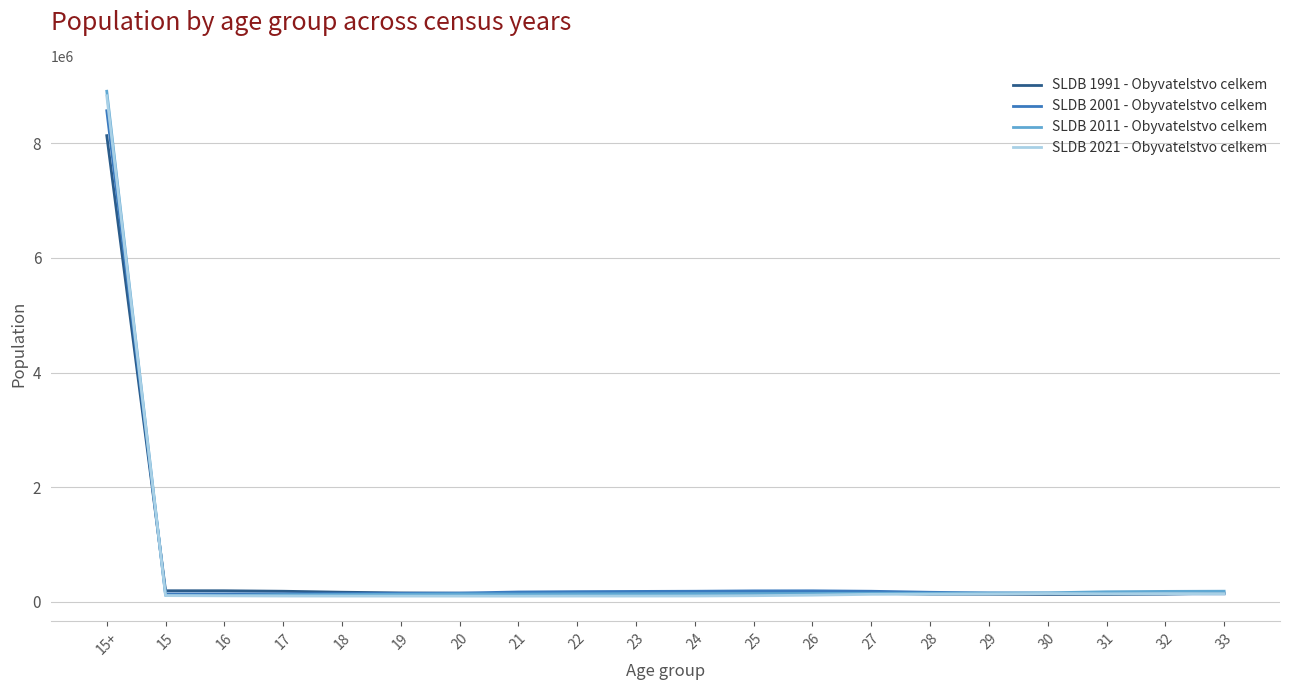

What is the maximum value for SLDB 1991 - Obyvatelstvo celkem?

8136422